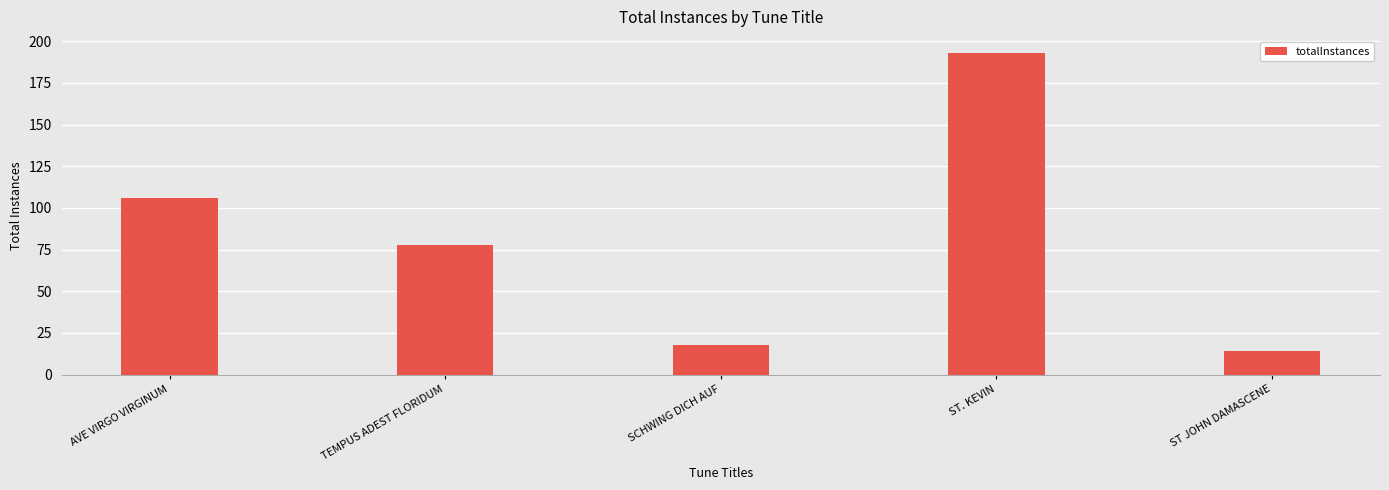

What is the difference between the maximum and minimum values?

179